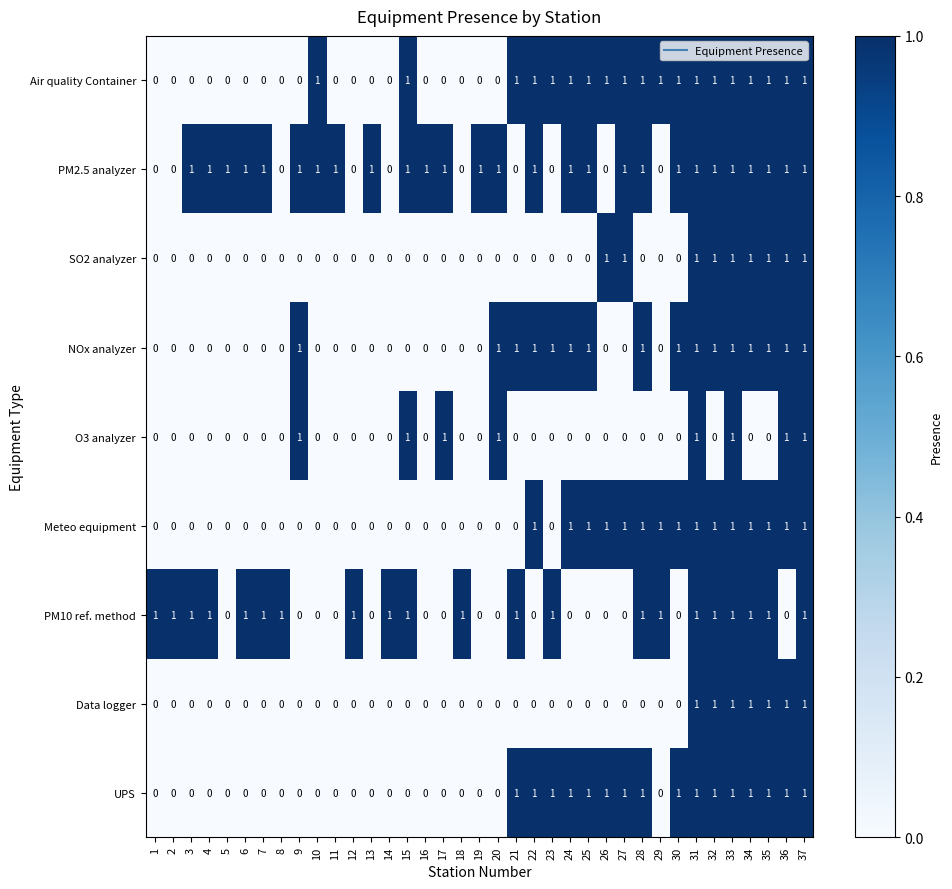

Between 4 and 13, which series saw the biggest shift?

PM10 ref. method